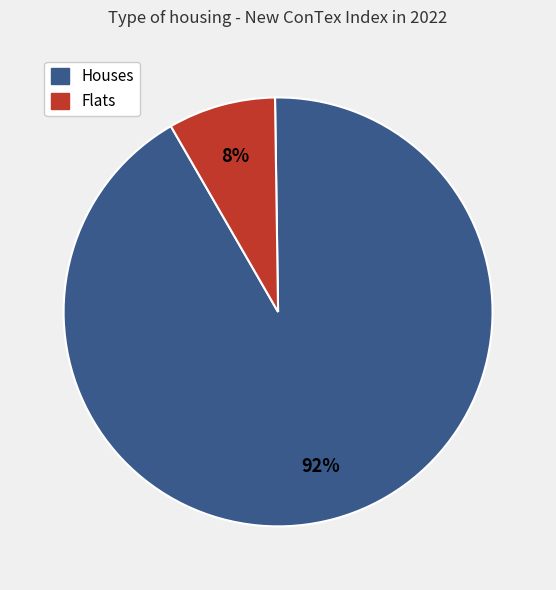

To the nearest percent, what is the average slice percentage?

50%